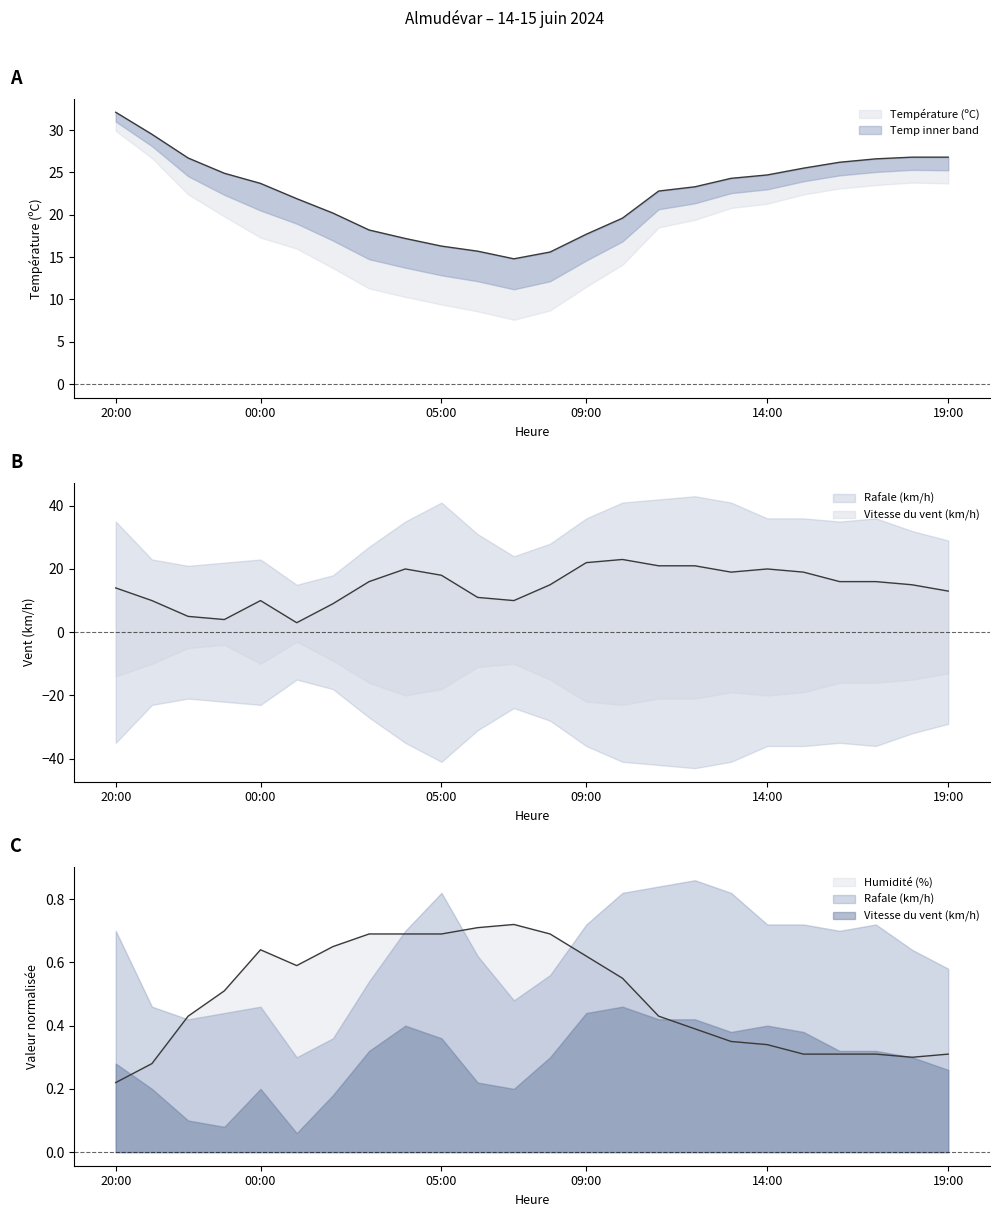

The Vitesse du vent (km/h) series shows 4.0 at 19:00. True or false?

False